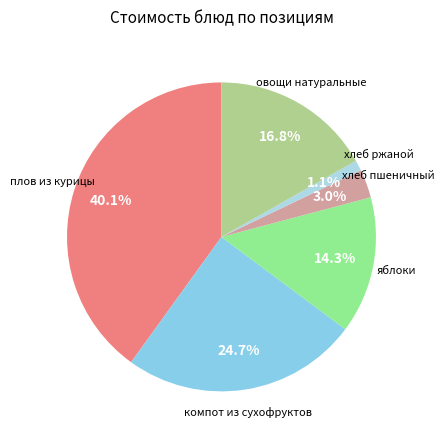

Which slice is the smallest?

хлеб ржаной